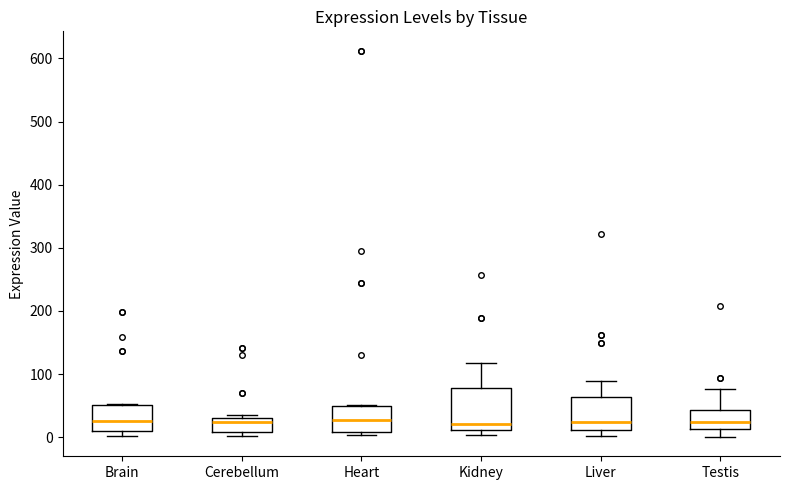

Comparing the boxes themselves (not the whiskers), which one is the tallest?

Kidney